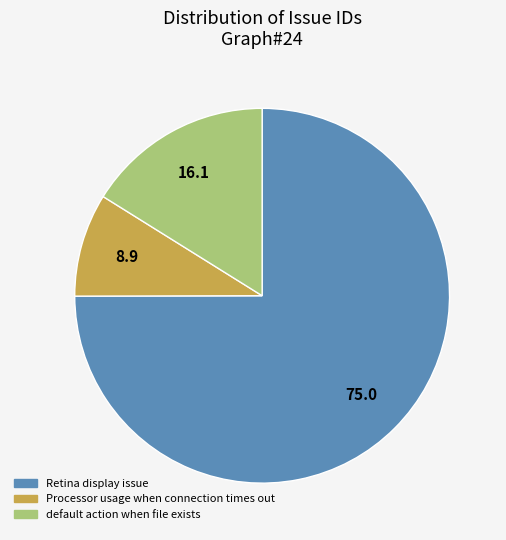

Which slice is the largest?

Retina display issue